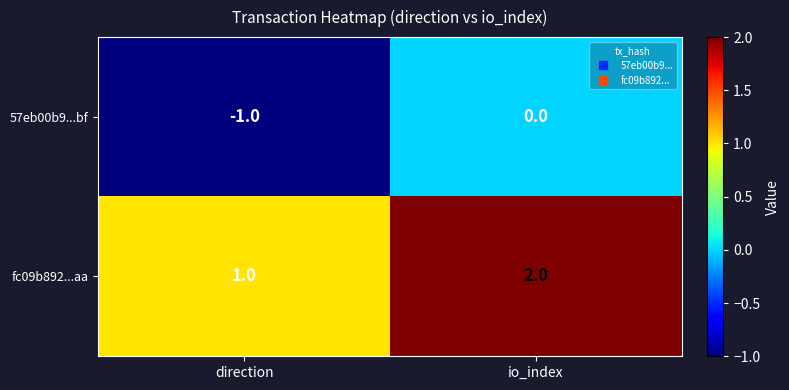

What is the total value across all series at io_index?

2